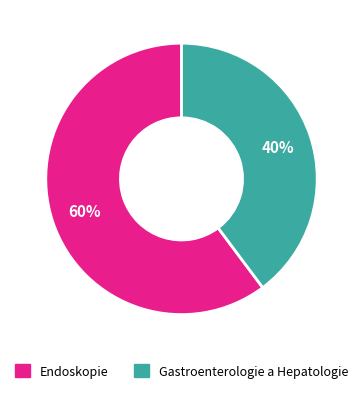

Between Endoskopie and Gastroenterologie a Hepatologie, which is larger?

Endoskopie